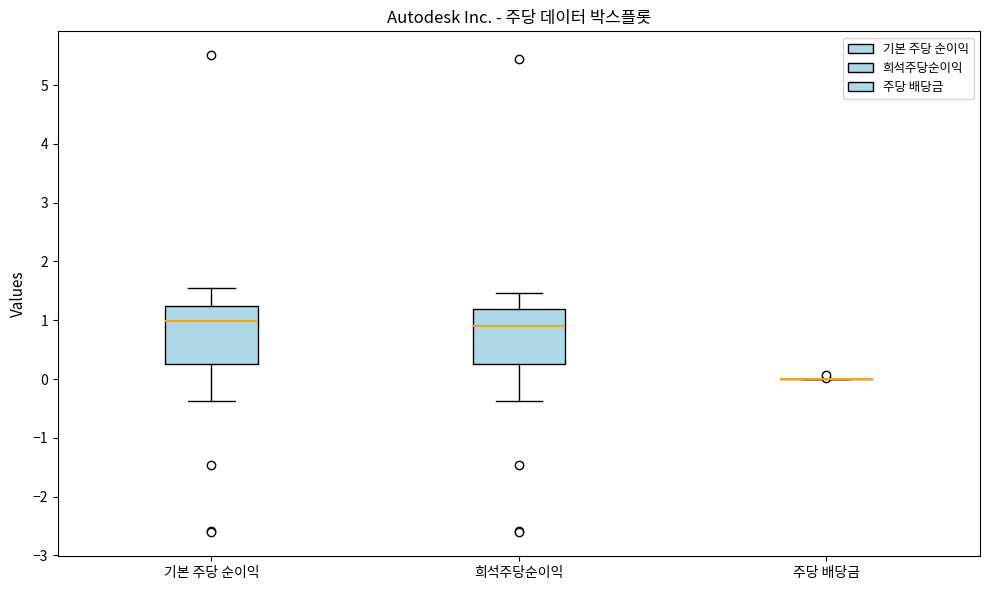

Reading left to right, transcribe this box plot: for each box, give where its median line is, the range the box spans, and where its two whiskers end, as read against the y-axis. The values are not printed on the chart, so give them approximately, as read against the axis.

기본 주당 순이익: median 1.0, box 0.3 to 1.3, whiskers -0.4 to 1.6
희석주당순이익: median 0.9, box 0.3 to 1.2, whiskers -0.4 to 1.5
주당 배당금: box collapsed to a line at 0.0, whiskers 0.0 to 0.0